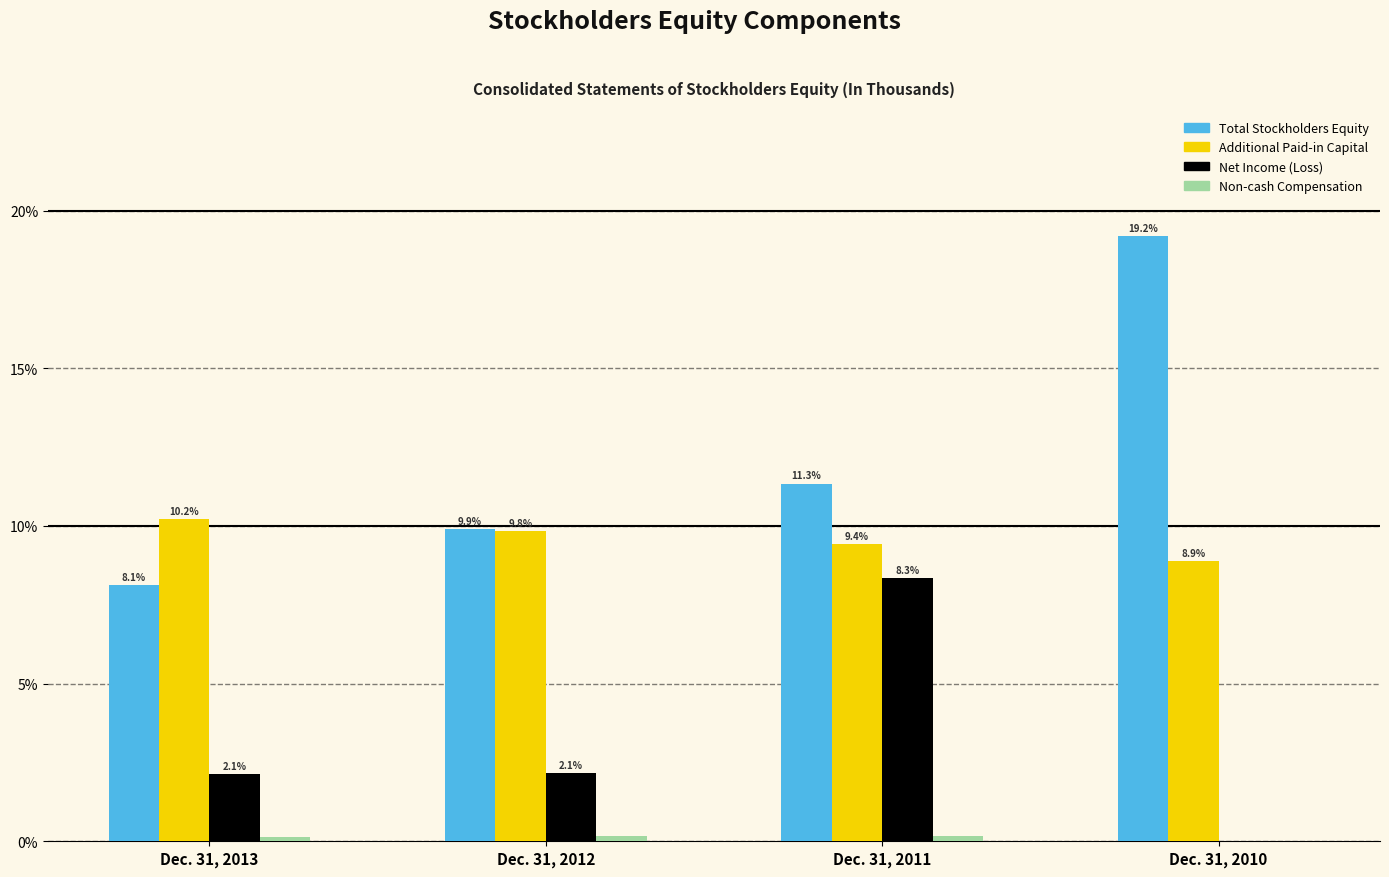

At which category is the sum across all series the highest?

Dec. 31, 2011